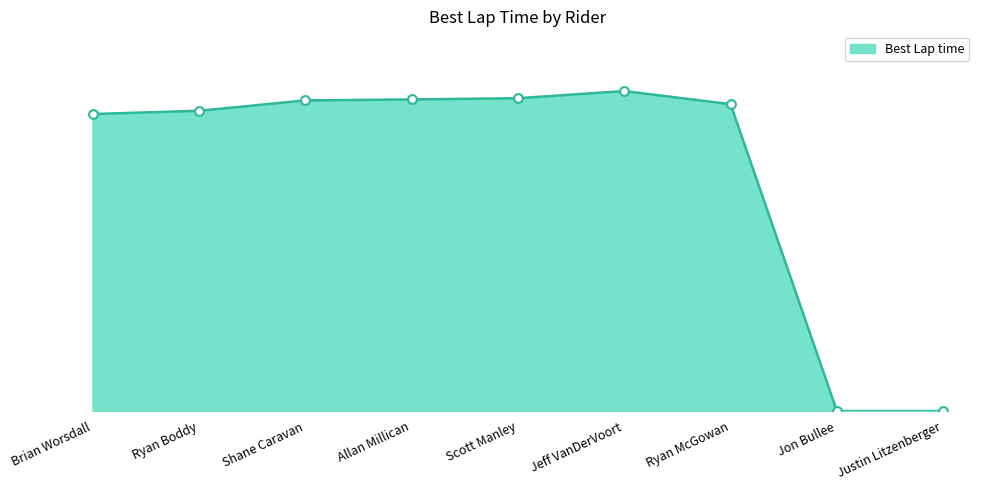

What is the ratio of the value at Allan Millican to the value at Ryan Boddy?

1.0